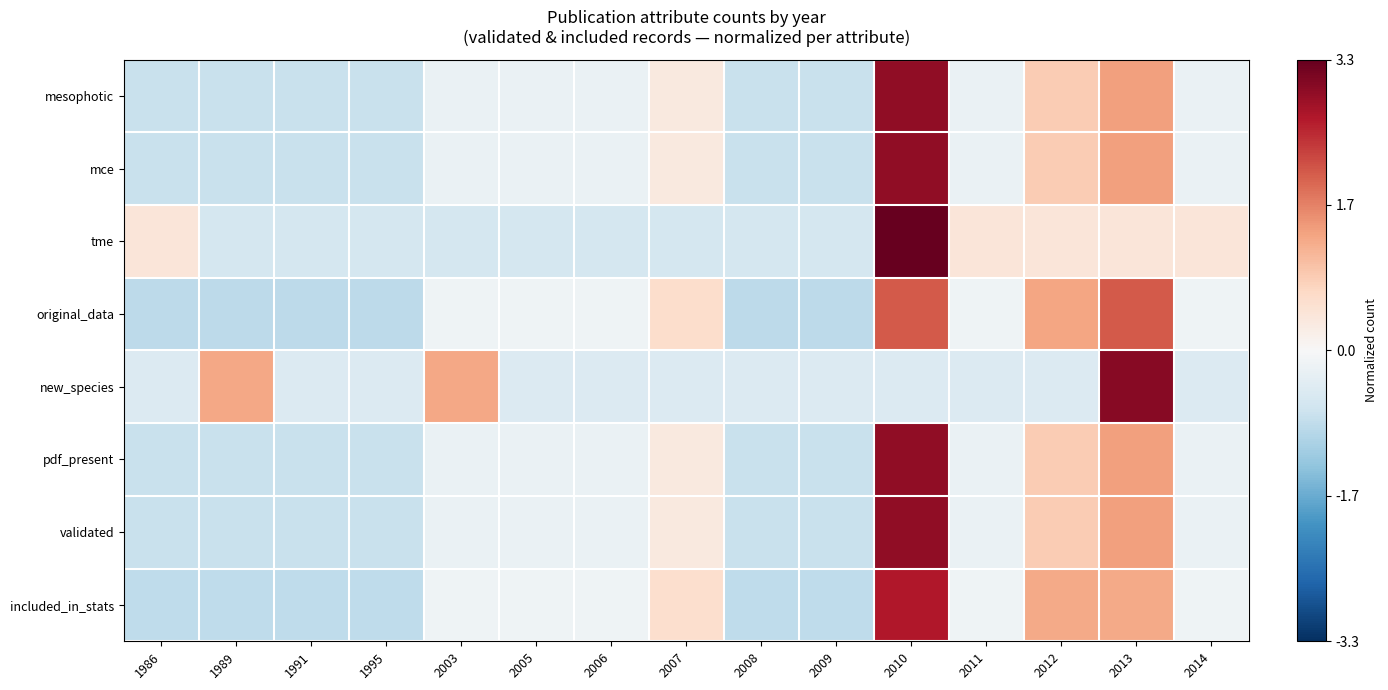

Reading left to right, transcribe all the data shown in this chart.

mesophotic: 1986=-0.7	1989=-0.7	1991=-0.7	1995=-0.7	2003=-0.2	2005=-0.2	2006=-0.2	2007=0.3	2008=-0.7	2009=-0.7	2010=3.0	2011=-0.2	2012=0.8	2013=1.4	2014=-0.2
mce: 1986=-0.7	1989=-0.7	1991=-0.7	1995=-0.7	2003=-0.2	2005=-0.2	2006=-0.2	2007=0.3	2008=-0.7	2009=-0.7	2010=3.0	2011=-0.2	2012=0.8	2013=1.4	2014=-0.2
tme: 1986=0.4	1989=-0.6	1991=-0.6	1995=-0.6	2003=-0.6	2005=-0.6	2006=-0.6	2007=-0.6	2008=-0.6	2009=-0.6	2010=3.3	2011=0.4	2012=0.4	2013=0.4	2014=0.4
original_data: 1986=-0.9	1989=-0.9	1991=-0.9	1995=-0.9	2003=-0.1	2005=-0.1	2006=-0.1	2007=0.6	2008=-0.9	2009=-0.9	2010=2.0	2011=-0.1	2012=1.3	2013=2.0	2014=-0.1
new_species: 1986=-0.5	1989=1.3	1991=-0.5	1995=-0.5	2003=1.3	2005=-0.5	2006=-0.5	2007=-0.5	2008=-0.5	2009=-0.5	2010=-0.5	2011=-0.5	2012=-0.5	2013=3.0	2014=-0.5
pdf_present: 1986=-0.7	1989=-0.7	1991=-0.7	1995=-0.7	2003=-0.2	2005=-0.2	2006=-0.2	2007=0.3	2008=-0.7	2009=-0.7	2010=3.0	2011=-0.2	2012=0.8	2013=1.4	2014=-0.2
validated: 1986=-0.7	1989=-0.7	1991=-0.7	1995=-0.7	2003=-0.2	2005=-0.2	2006=-0.2	2007=0.3	2008=-0.7	2009=-0.7	2010=3.0	2011=-0.2	2012=0.8	2013=1.4	2014=-0.2
included_in_stats: 1986=-0.8	1989=-0.8	1991=-0.8	1995=-0.8	2003=-0.1	2005=-0.1	2006=-0.1	2007=0.6	2008=-0.8	2009=-0.8	2010=2.7	2011=-0.1	2012=1.3	2013=1.3	2014=-0.1